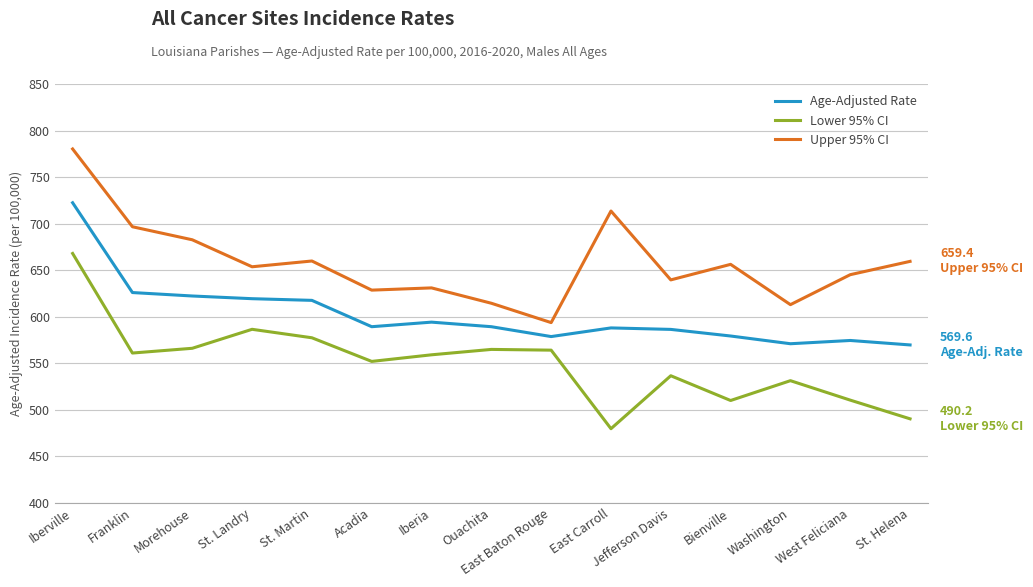

At how many categories does at least one series exceed 480?

15